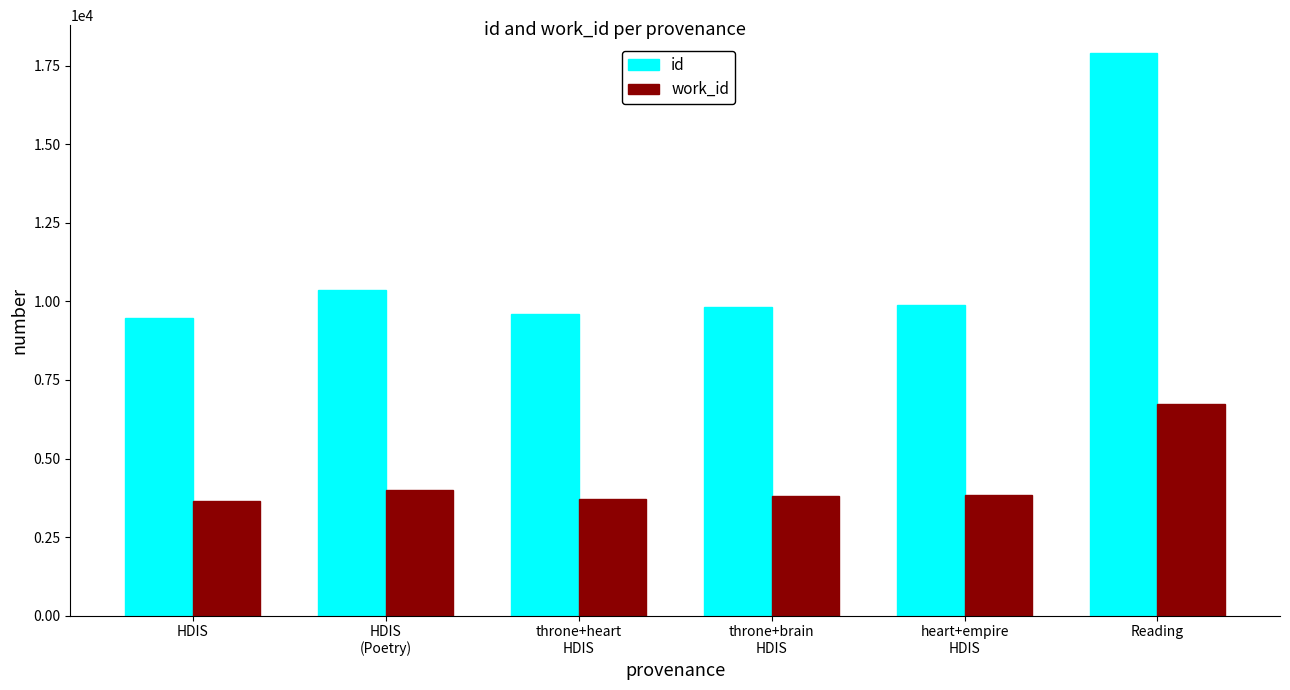

What is the label of the 1st bar from the right?

Reading